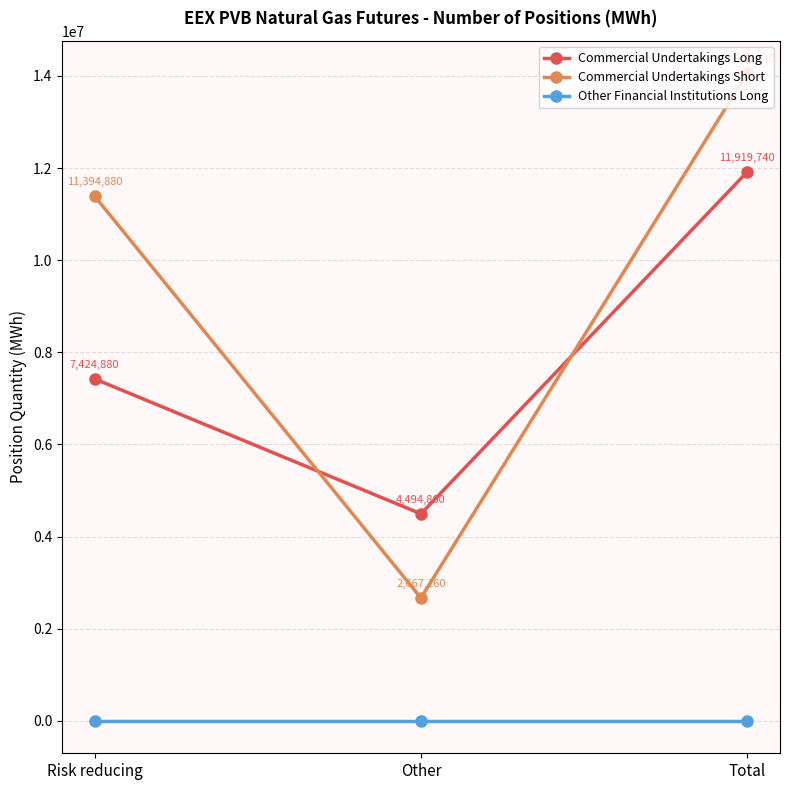

Count the Commercial Undertakings Long values in the range 4494860 to 11919740.

3